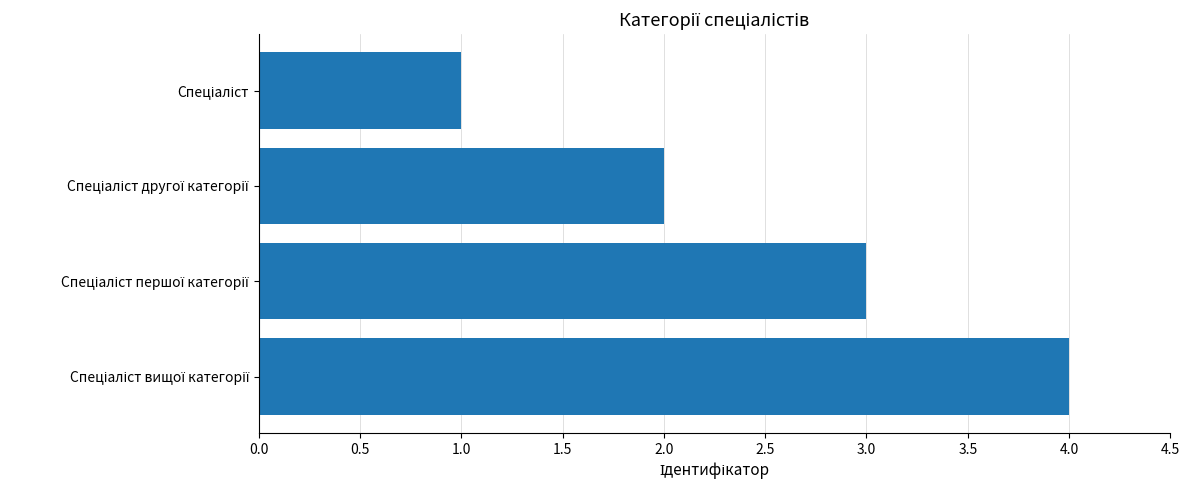

What is the sum of all values?

10